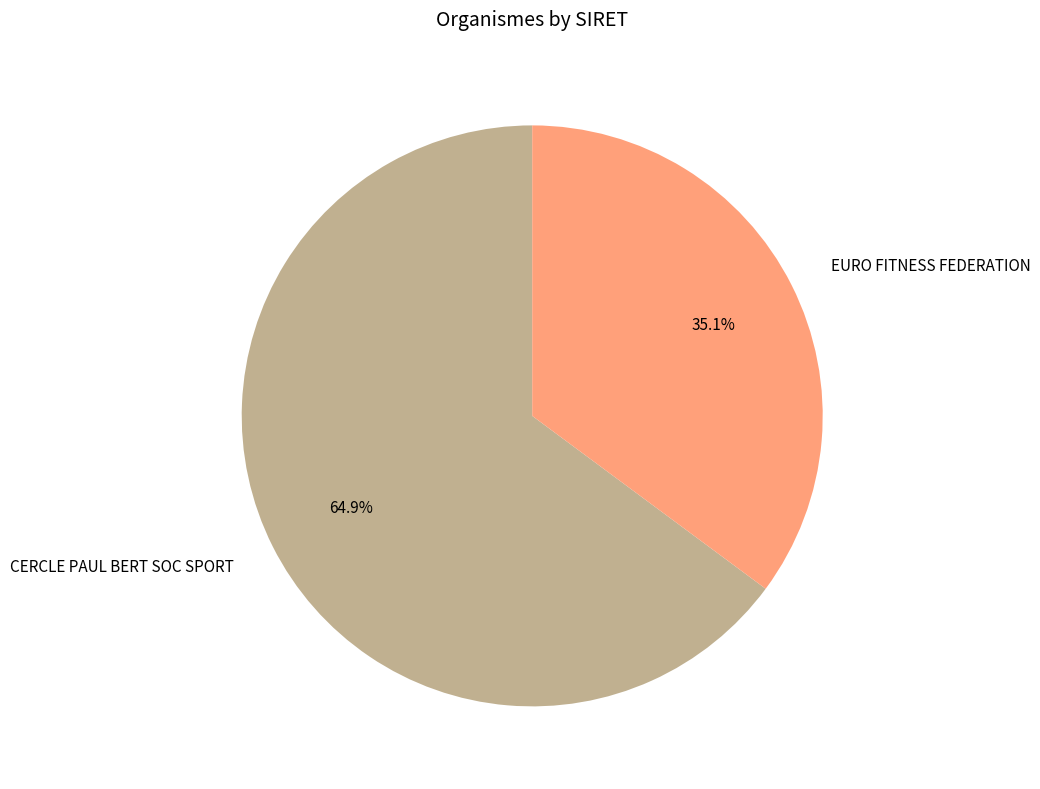

What percentage is the CERCLE PAUL BERT SOC SPORT slice, to the nearest percent?

65%